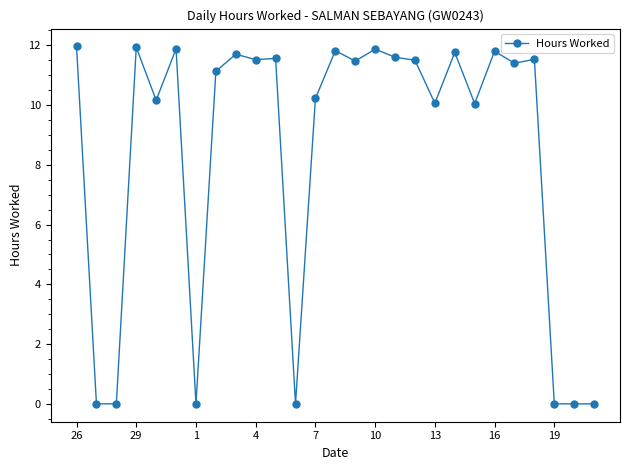

Count the number of data series in this chart.

1